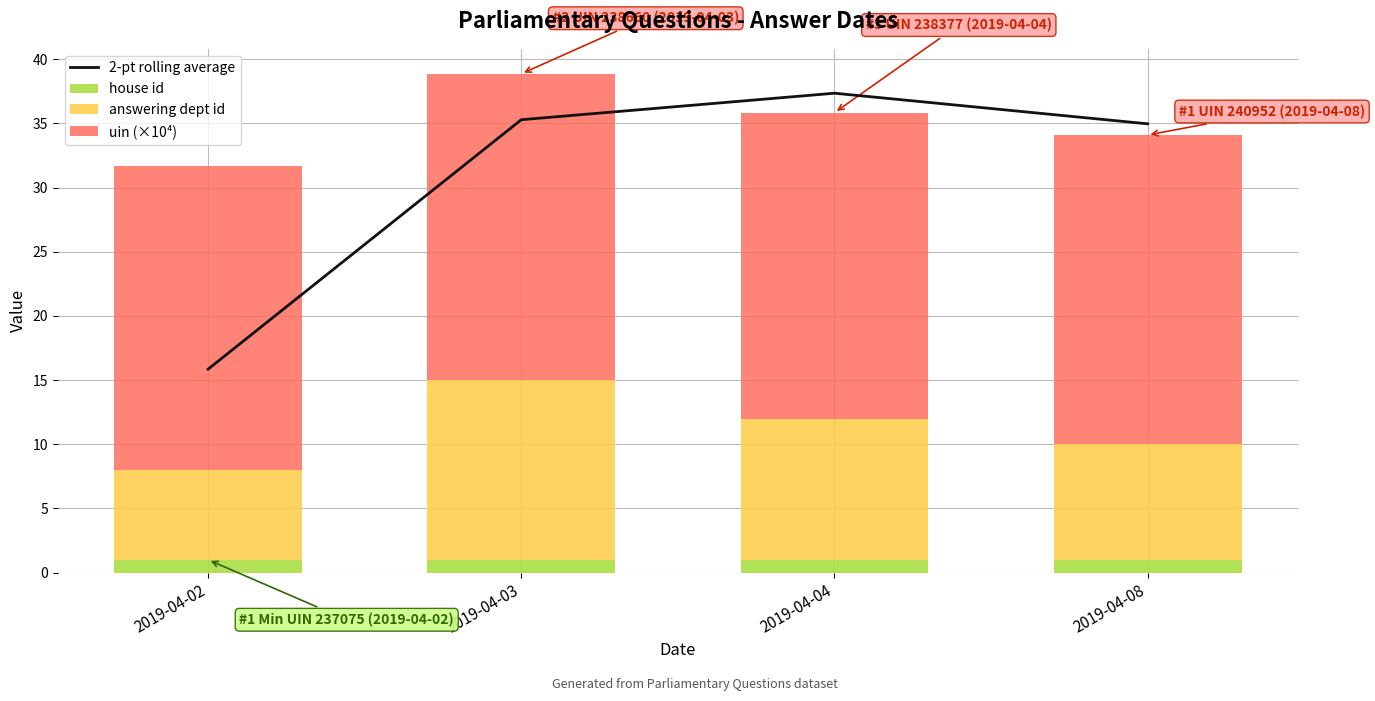

What is the value of the answering dept id bar at the 3rd from the left?

11.0